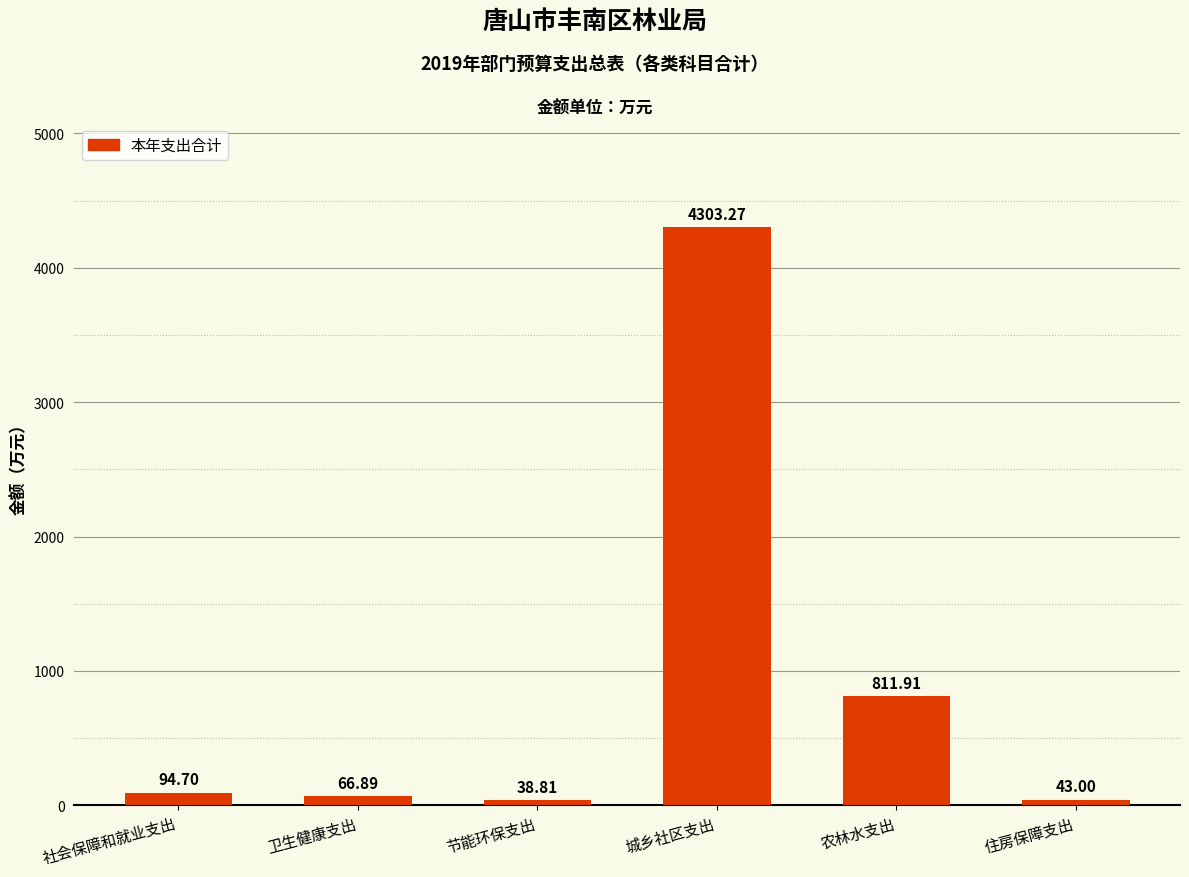

What position from the left is 社会保障和就业支出?

1